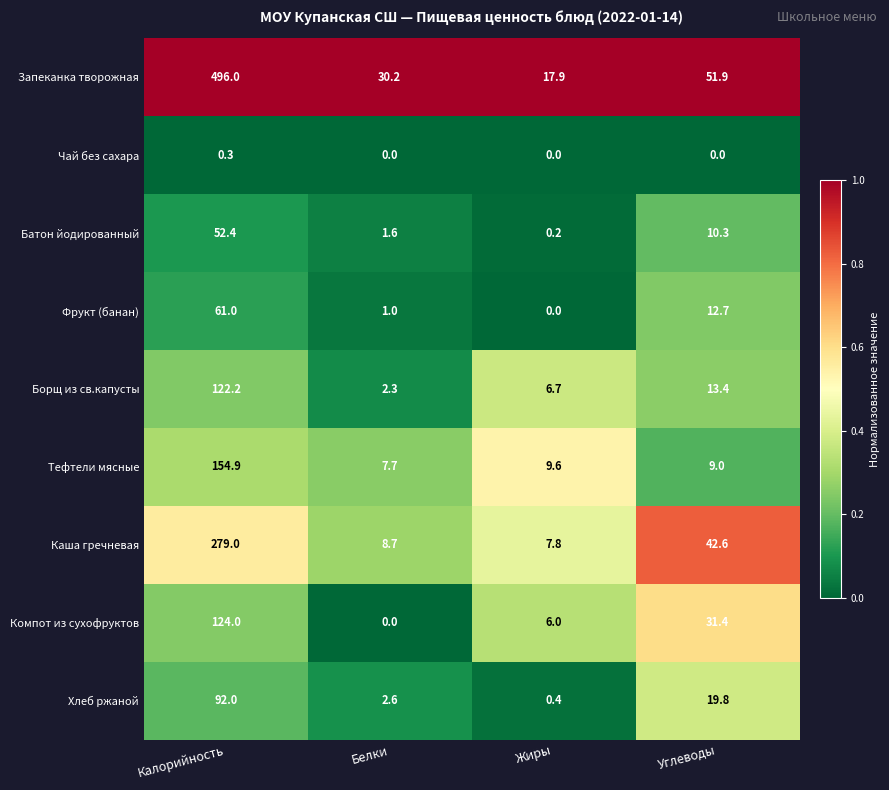

What is the difference between the highest and lowest values at Калорийность?

495.7